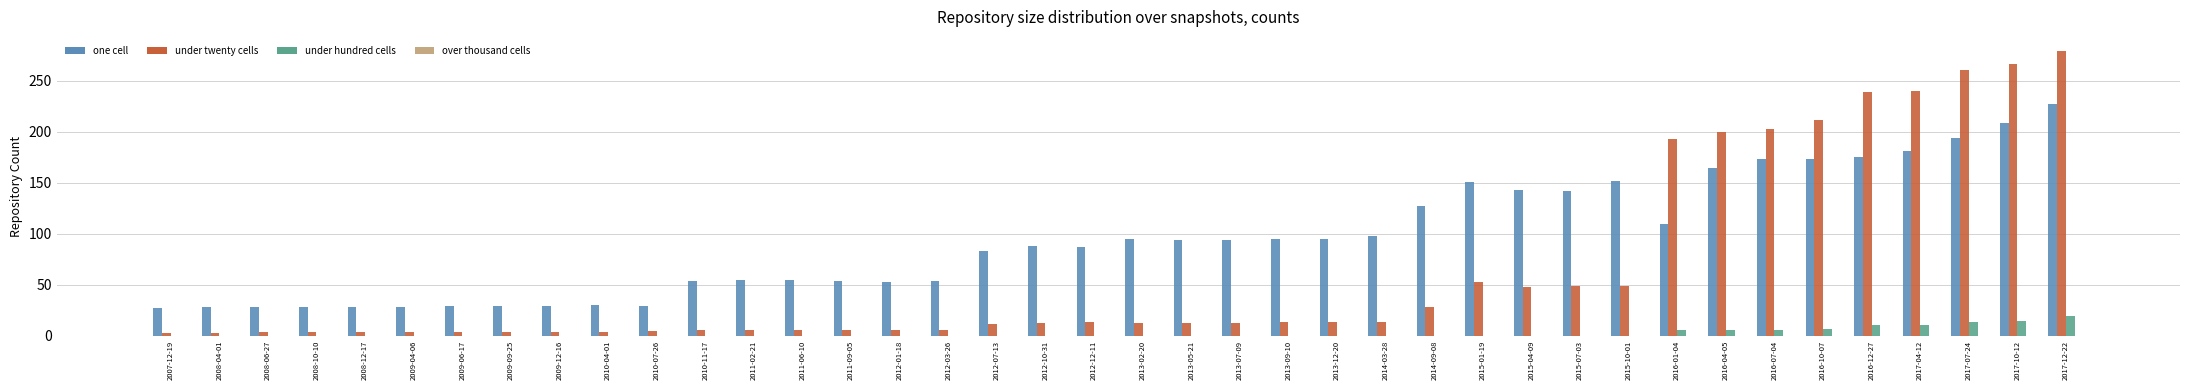

At which category does the chart reach its peak across all series?

2017-12-22